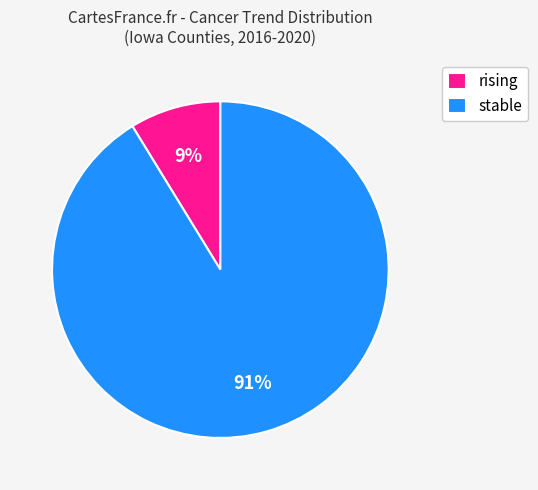

To the nearest percent, what percentage of the pie is stable?

91%